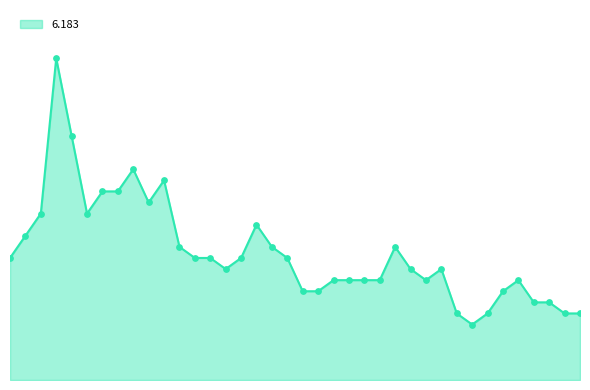

Is this an area chart (filled region under the line)?

Yes